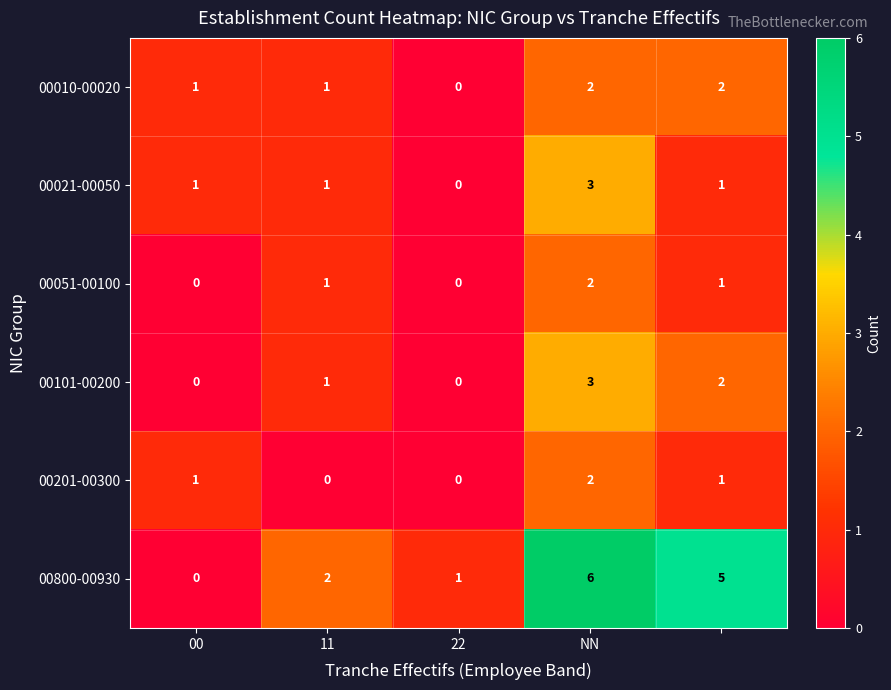

What is the difference between the maximum and minimum values in the 00800-00930 series?

6